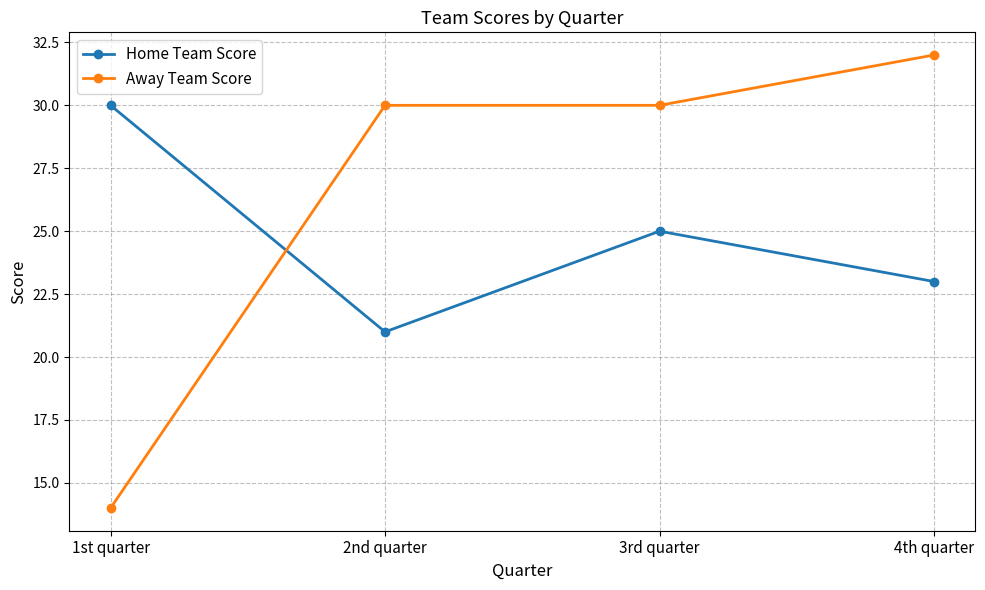

At which label is Home Team Score closest to 25?

3rd quarter